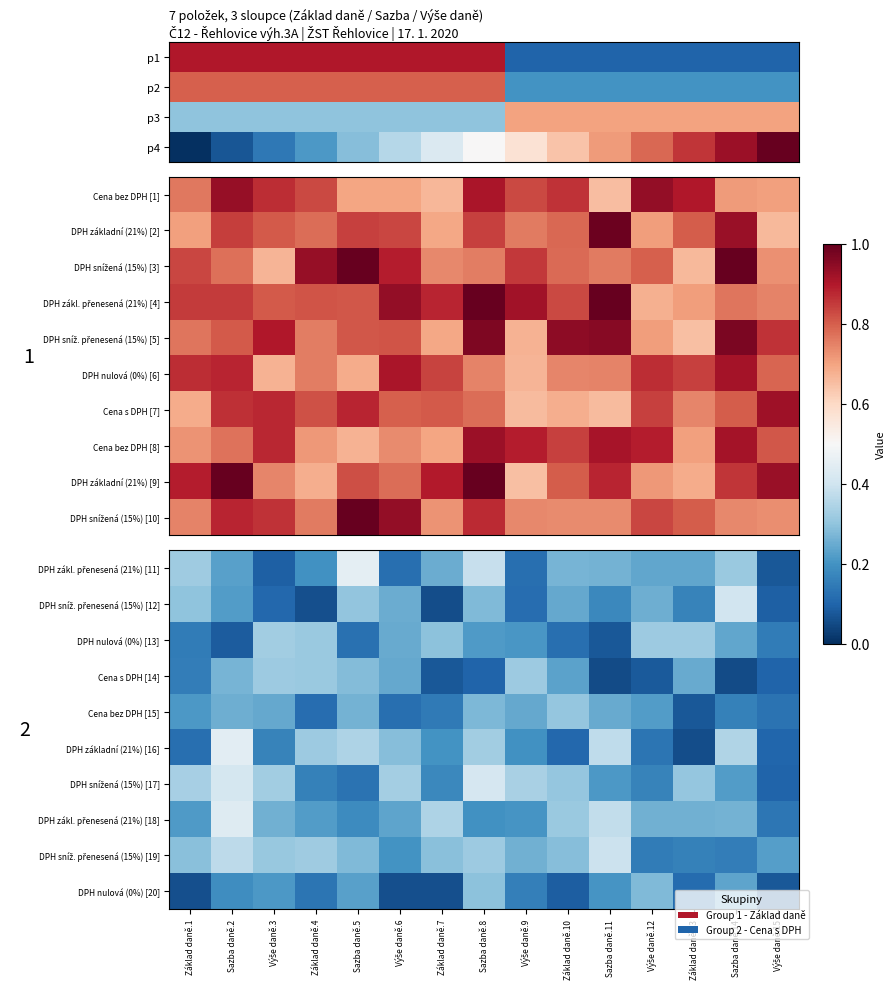

The value of DPH nulová (0%) [13] at Výše daně.15 is 0.2. True or false?

True